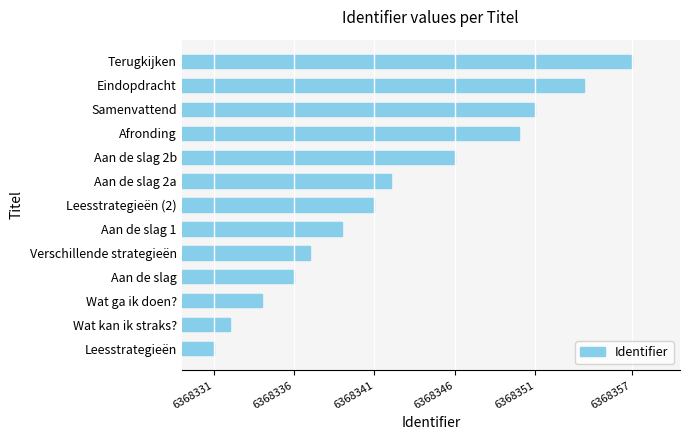

List the labels in order of value, smallest first.

Leesstrategieën, Wat kan ik straks?, Wat ga ik doen?, Aan de slag, Verschillende strategieën, Aan de slag 1, Leesstrategieën (2), Aan de slag 2a, Aan de slag 2b, Afronding, Samenvattend, Eindopdracht, Terugkijken